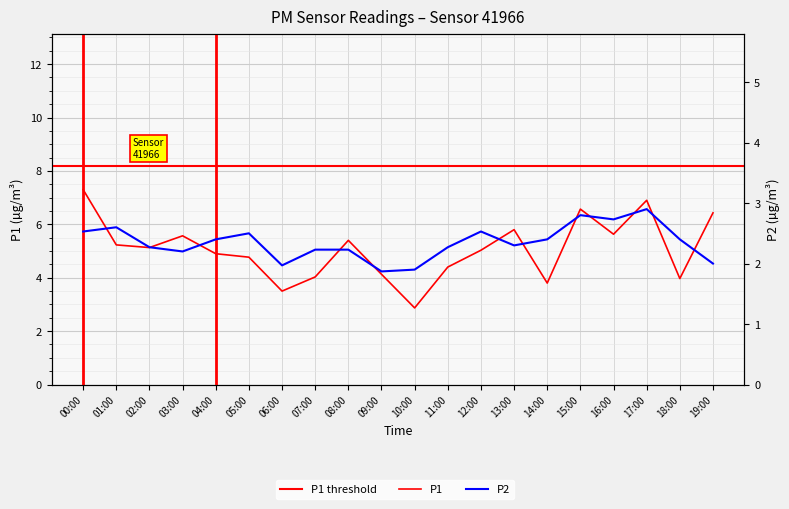

Which category has the highest value in the P2 series?

17:00